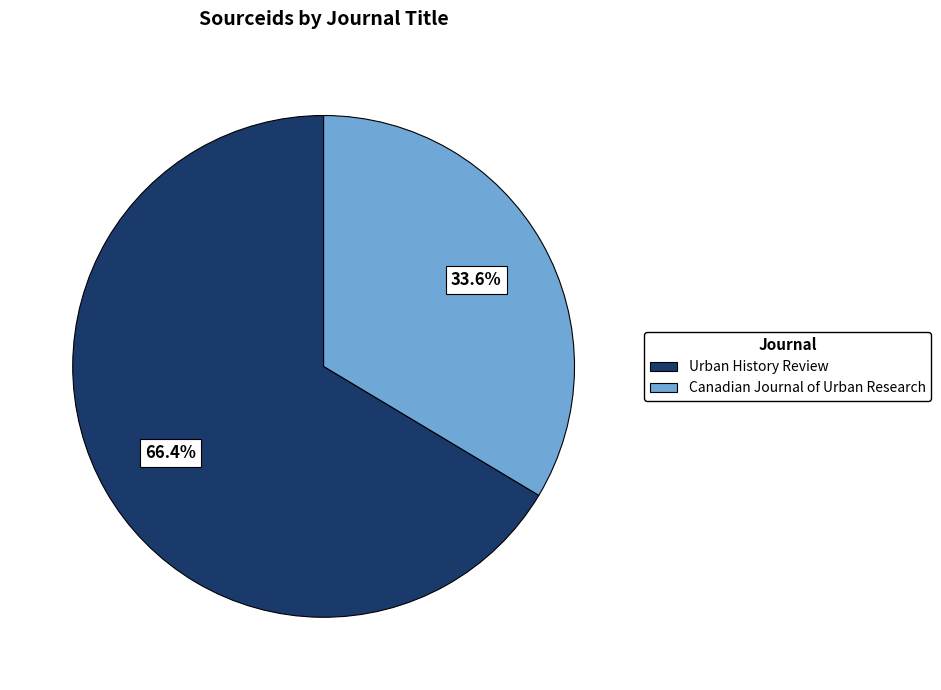

To the nearest percent, what is the difference between the largest and smallest slice percentages?

33%